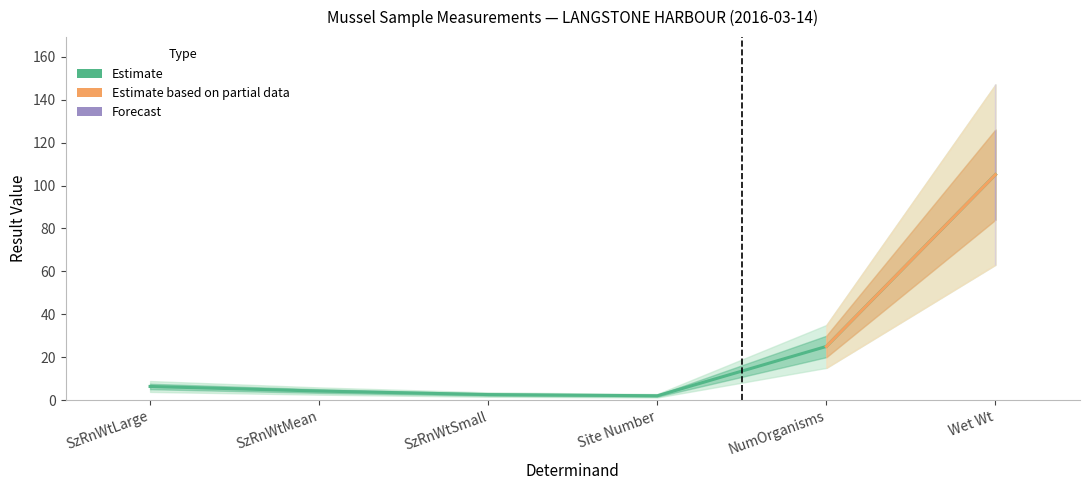

Is it true that SzRnWtSmall equals 2.6 at SzRnWtMean?

True